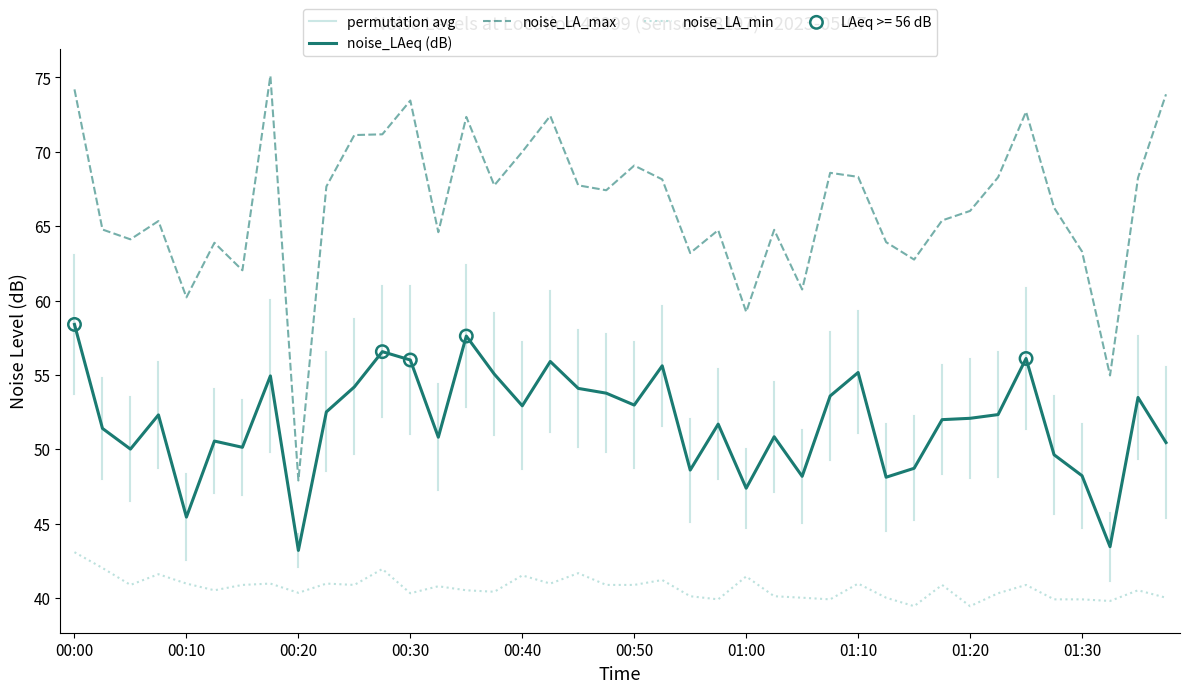

Which series reaches the minimum Y coordinate?

noise_LA_min